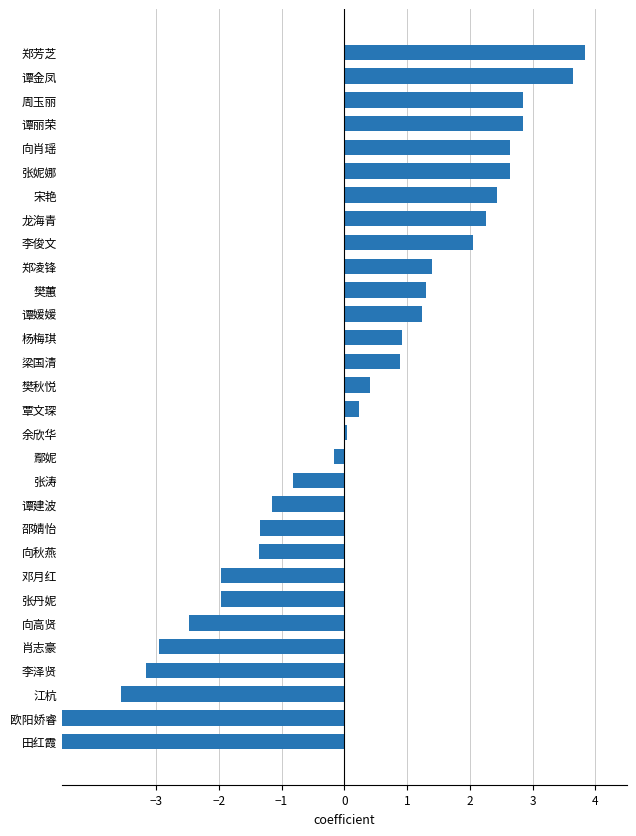

Are the bars horizontal?

Yes